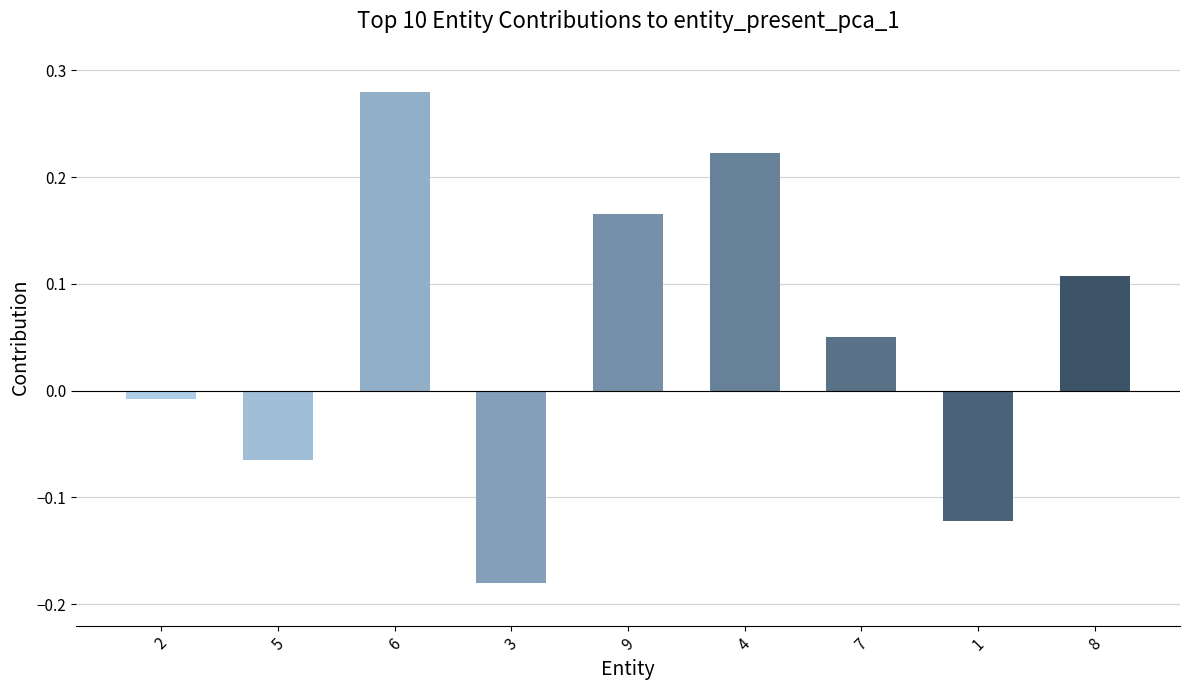

Does the chart contain any negative values?

Yes